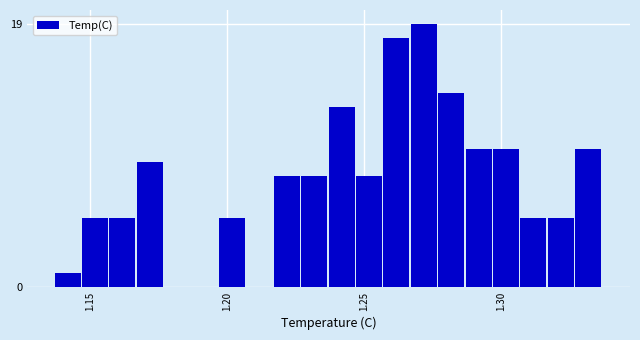

Around what value on the x-axis is the tallest bar? Give the approximate position of its centre, as read against the axis.

1.270